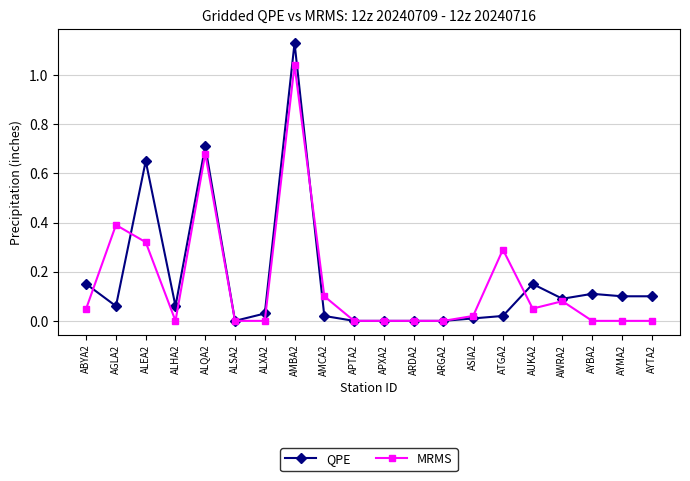

True or false: MRMS has a value of 0.5 at AYMA2.

False